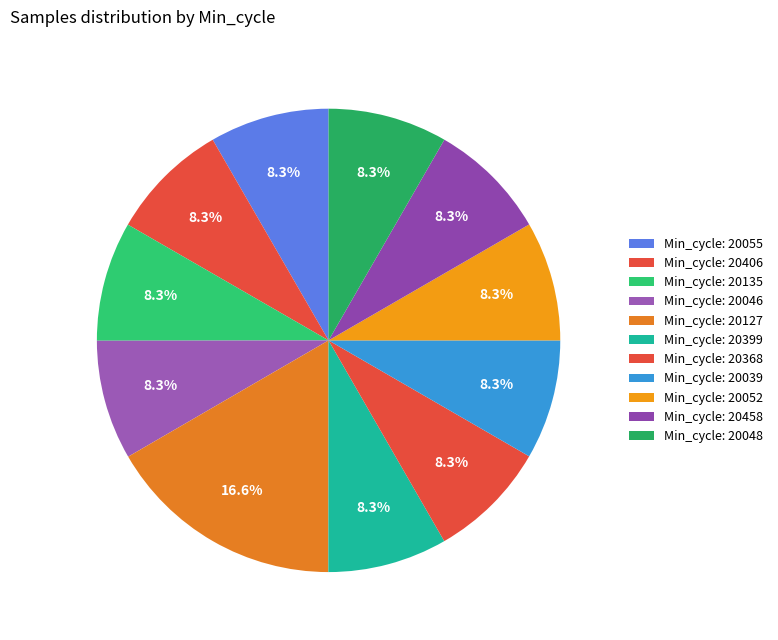

How many segments does this pie chart have?

11